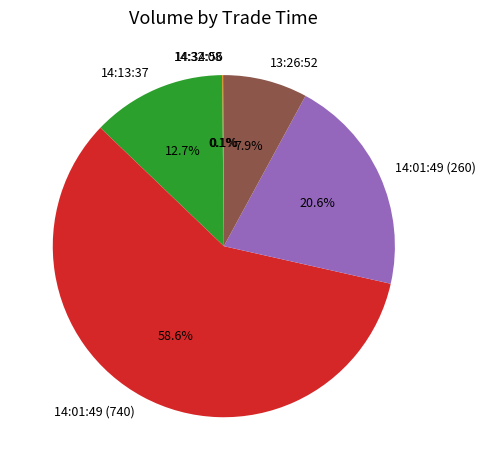

The 14:13:37 slice represents 18% of the pie. True or false?

False